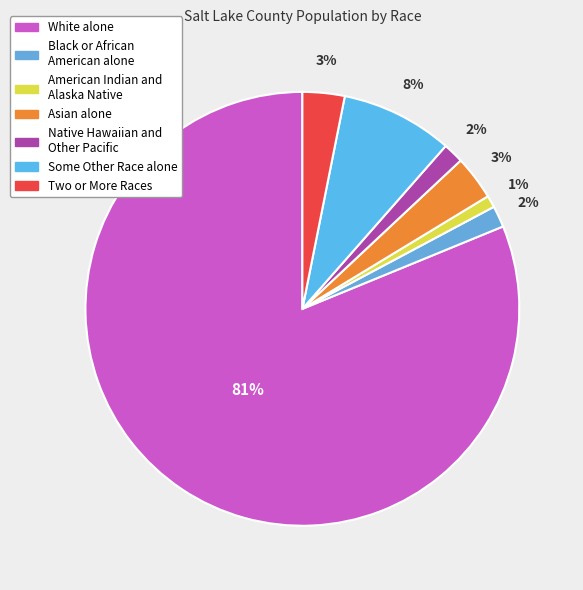

Which category has the smallest portion of the pie?

American Indian and Alaska Native